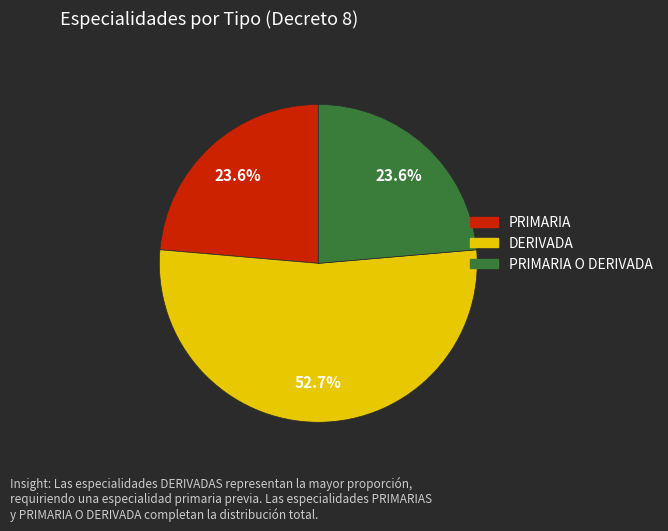

Is there a majority slice in this chart?

Yes